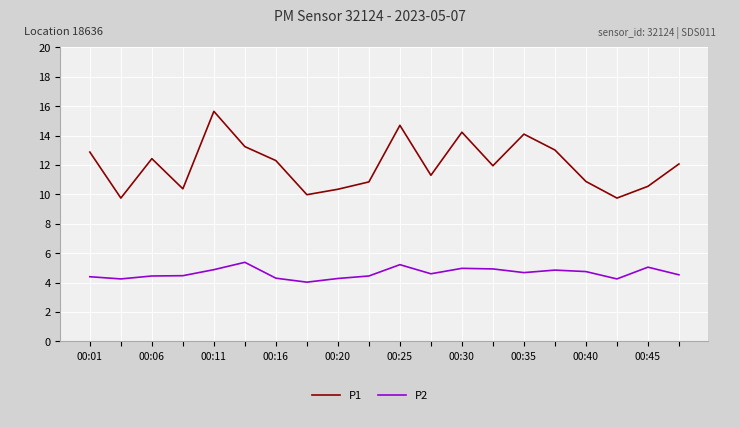

What is the smallest value displayed?

4.0